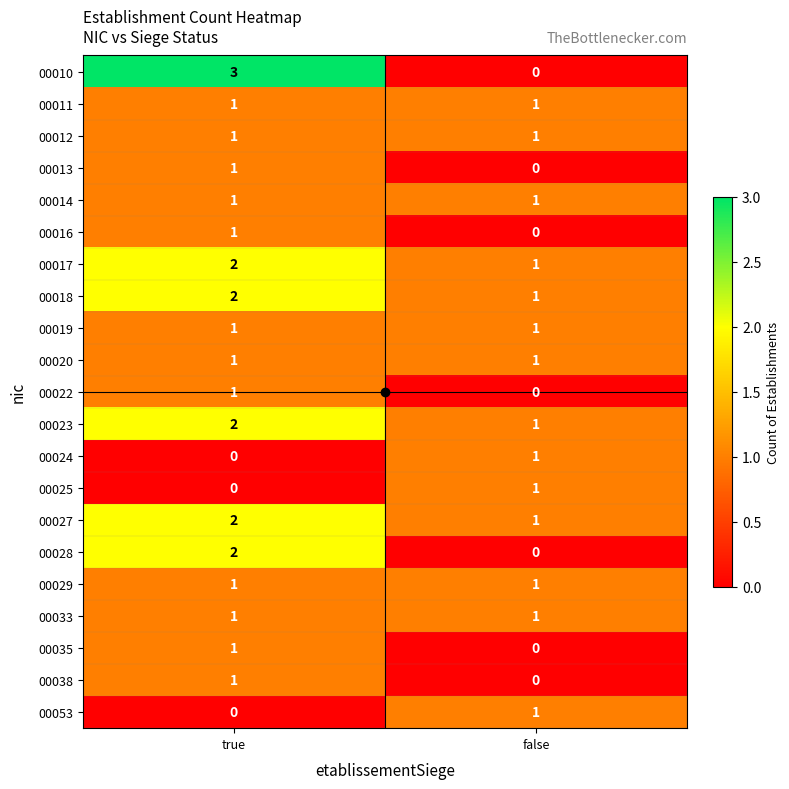

Is the value of 00010 at false greater than the value of 00038 at true?

No